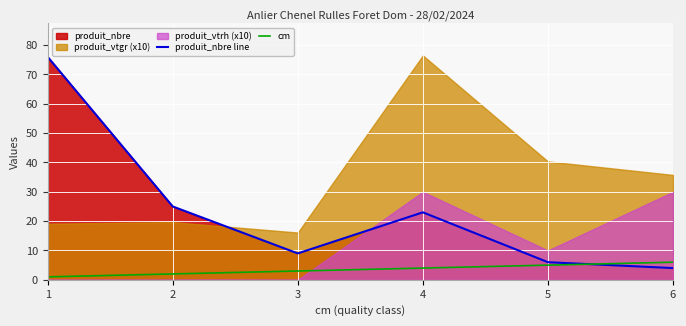

How many intersections are there between cm and produit_nbre line?

1